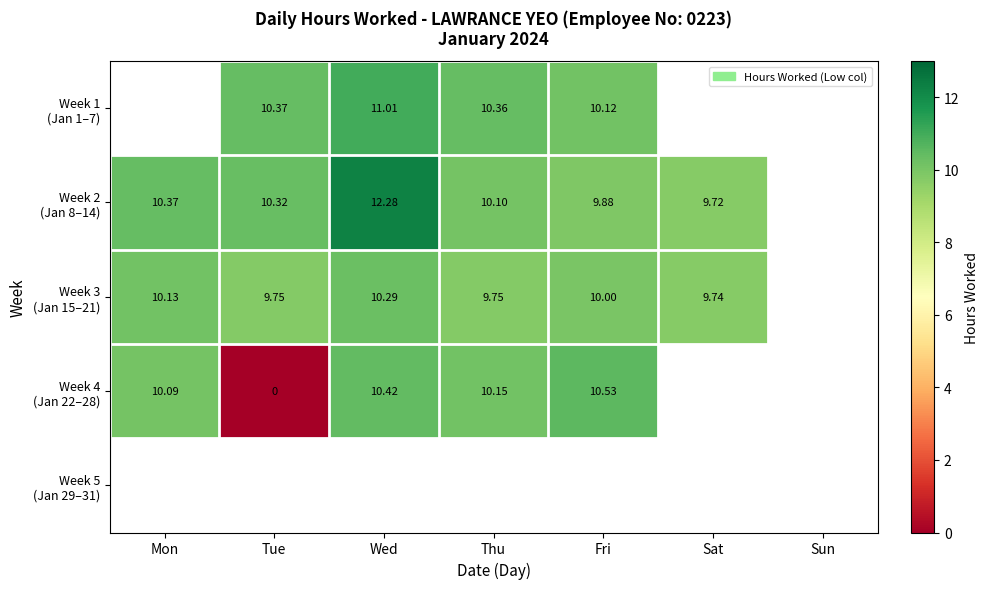

What is the maximum value for Week 2 (Jan 8–14)?

12.3